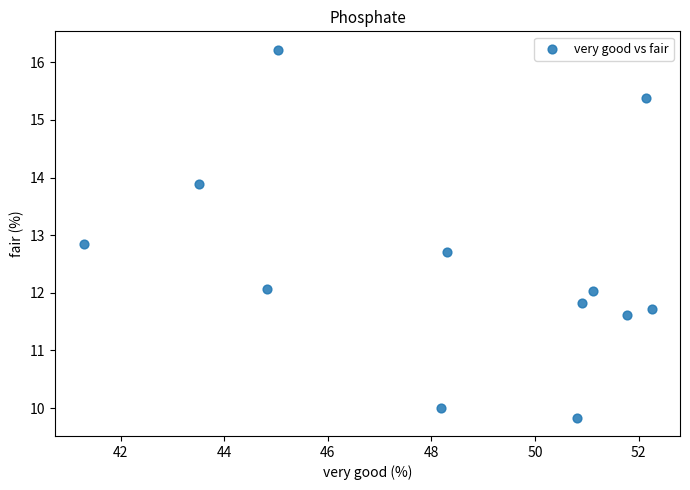

What is the range of Y values (max minus min)?

6.4